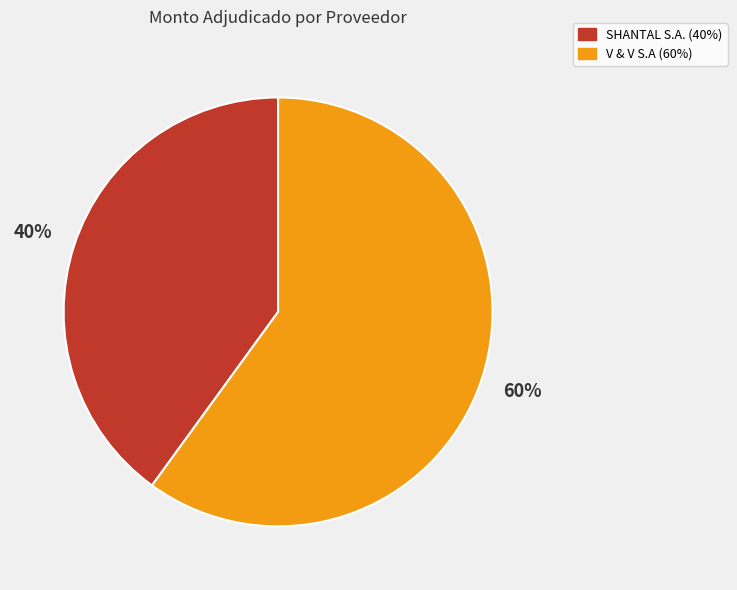

Which category has the biggest portion of the pie?

V & V S.A